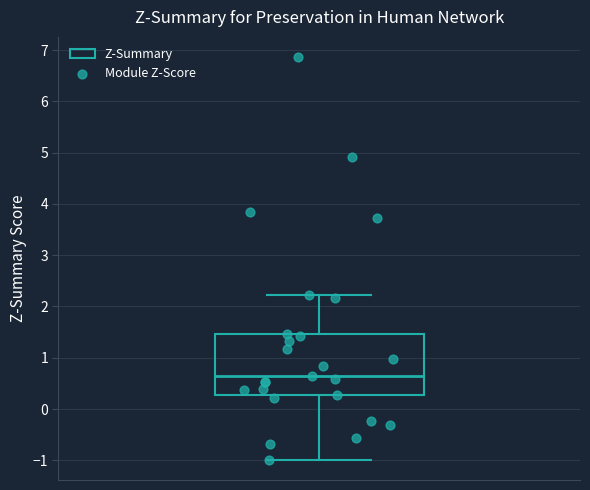

Where is the lower edge of the box on the y-axis? The values are not printed on the chart, so give them approximately, as read against the axis.

0.3